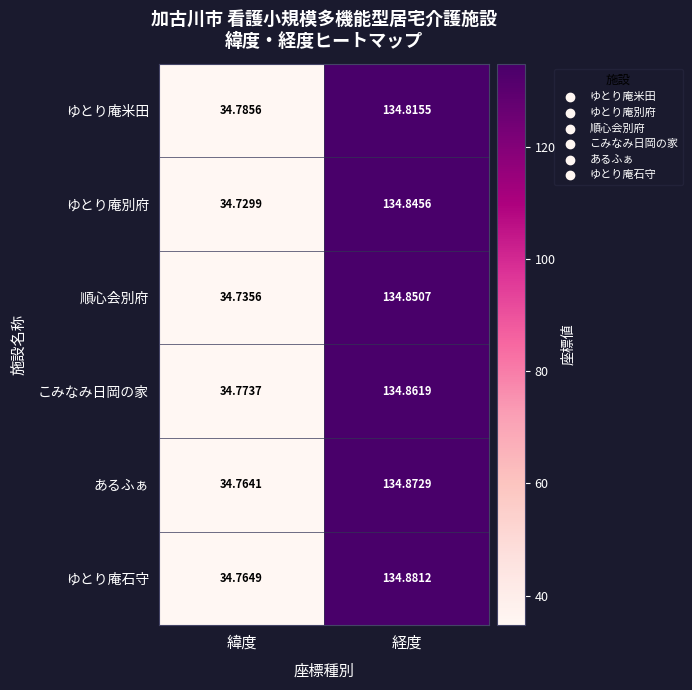

List the series in order of their peak value, highest first.

ゆとり庵石守, あるふぁ, こみなみ日岡の家, 順心会別府, ゆとり庵別府, ゆとり庵米田